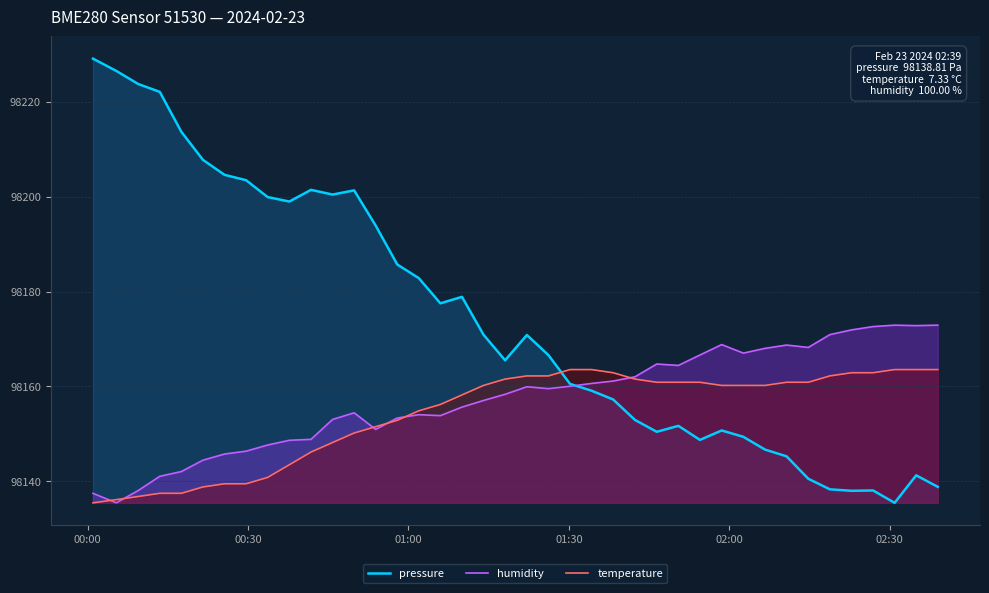

Which series has the largest range (max minus min)?

pressure